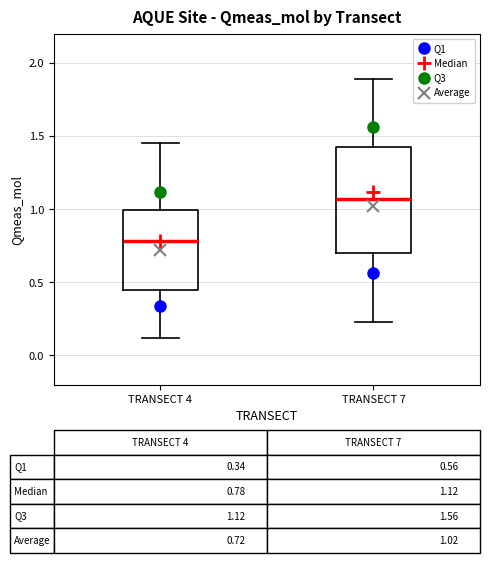

Comparing the boxes themselves (not the whiskers), which one is the tallest?

TRANSECT 7